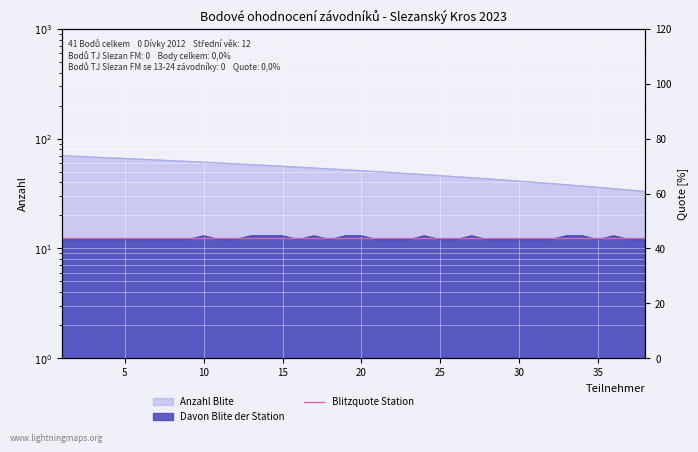

True or false: age has a value of 3 at 23.

False